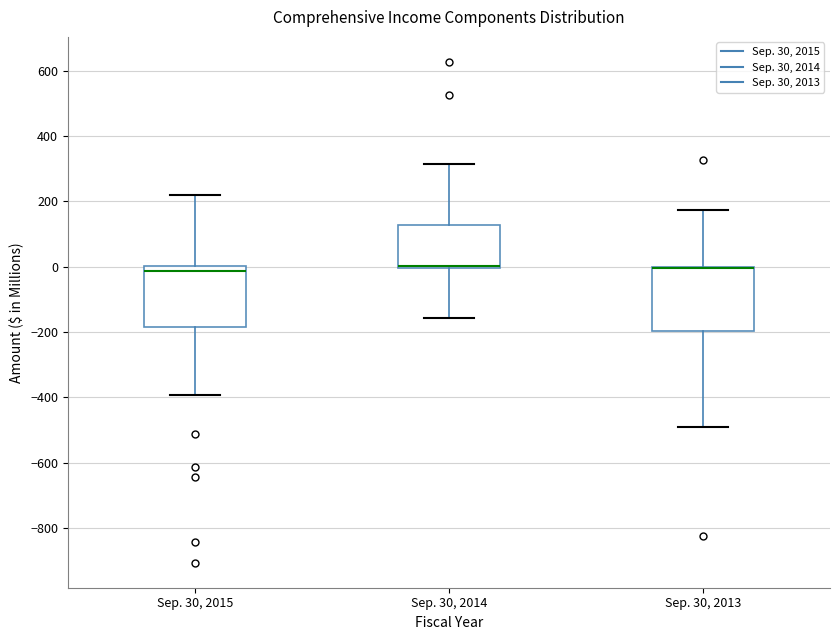

Reading left to right, transcribe this box plot: for each box, give where its median line is, the range the box spans, and where its two whiskers end, as read against the y-axis. The values are not printed on the chart, so give them approximately, as read against the axis.

Sep. 30, 2015: median -20, box -180 to 0, whiskers -400 to 220
Sep. 30, 2014: median 0 (just above the box's lower edge), box 0 to 120, whiskers -160 to 320
Sep. 30, 2013: median 0 (drawn on the box's upper edge), box -200 to 0, whiskers -500 to 180